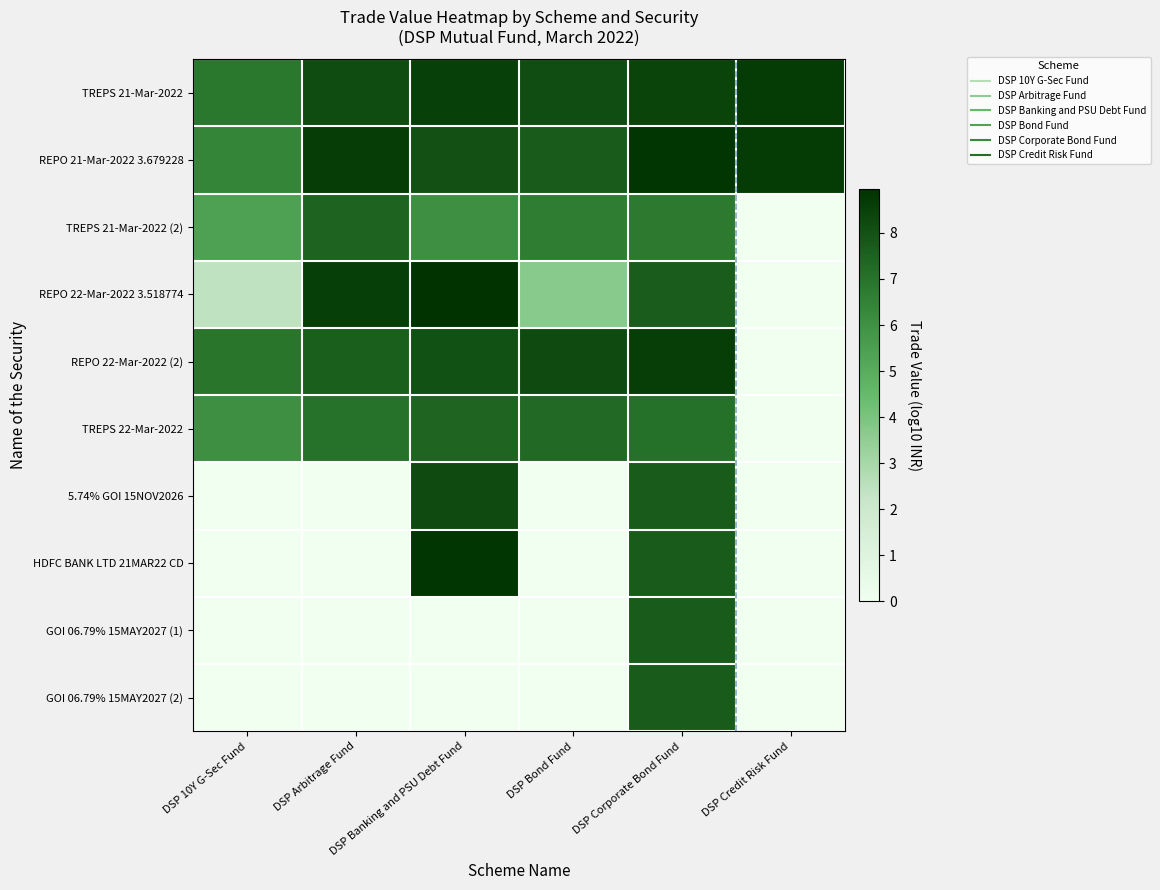

Reading left to right, extract all data points from this chart.

TREPS 21-Mar-2022: DSP 10Y G-Sec Fund=6.9	DSP Arbitrage Fund=8.2	DSP Banking and PSU Debt Fund=8.5	DSP Bond Fund=8.1	DSP Corporate Bond Fund=8.4	DSP Credit Risk Fund=8.6
REPO 21-Mar-2022 3.679228: DSP 10Y G-Sec Fund=6.4	DSP Arbitrage Fund=8.6	DSP Banking and PSU Debt Fund=8.1	DSP Bond Fund=7.7	DSP Corporate Bond Fund=8.8	DSP Credit Risk Fund=8.6
TREPS 21-Mar-2022 (2): DSP 10Y G-Sec Fund=5.4	DSP Arbitrage Fund=7.5	DSP Banking and PSU Debt Fund=6.0	DSP Bond Fund=6.7	DSP Corporate Bond Fund=6.8	DSP Credit Risk Fund=0.0
REPO 22-Mar-2022 3.518774: DSP 10Y G-Sec Fund=2.4	DSP Arbitrage Fund=8.5	DSP Banking and PSU Debt Fund=8.9	DSP Bond Fund=3.7	DSP Corporate Bond Fund=7.7	DSP Credit Risk Fund=0.0
REPO 22-Mar-2022 (2): DSP 10Y G-Sec Fund=6.9	DSP Arbitrage Fund=7.6	DSP Banking and PSU Debt Fund=8.0	DSP Bond Fund=8.2	DSP Corporate Bond Fund=8.6	DSP Credit Risk Fund=0.0
TREPS 22-Mar-2022: DSP 10Y G-Sec Fund=6.0	DSP Arbitrage Fund=7.0	DSP Banking and PSU Debt Fund=7.4	DSP Bond Fund=7.3	DSP Corporate Bond Fund=7.1	DSP Credit Risk Fund=0.0
5.74% GOI 15NOV2026: DSP 10Y G-Sec Fund=0.0	DSP Arbitrage Fund=0.0	DSP Banking and PSU Debt Fund=8.2	DSP Bond Fund=0.0	DSP Corporate Bond Fund=7.7	DSP Credit Risk Fund=0.0
HDFC BANK LTD 21MAR22 CD: DSP 10Y G-Sec Fund=0.0	DSP Arbitrage Fund=0.0	DSP Banking and PSU Debt Fund=8.9	DSP Bond Fund=0.0	DSP Corporate Bond Fund=7.7	DSP Credit Risk Fund=0.0
GOI 06.79% 15MAY2027 (1): DSP 10Y G-Sec Fund=0.0	DSP Arbitrage Fund=0.0	DSP Banking and PSU Debt Fund=0.0	DSP Bond Fund=0.0	DSP Corporate Bond Fund=7.7	DSP Credit Risk Fund=0.0
GOI 06.79% 15MAY2027 (2): DSP 10Y G-Sec Fund=0.0	DSP Arbitrage Fund=0.0	DSP Banking and PSU Debt Fund=0.0	DSP Bond Fund=0.0	DSP Corporate Bond Fund=7.7	DSP Credit Risk Fund=0.0